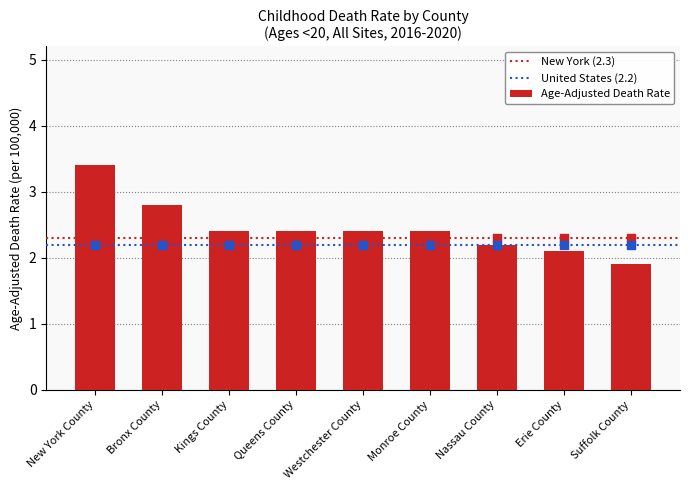

What is the ratio of the value at Suffolk County to the value at Erie County?

0.9